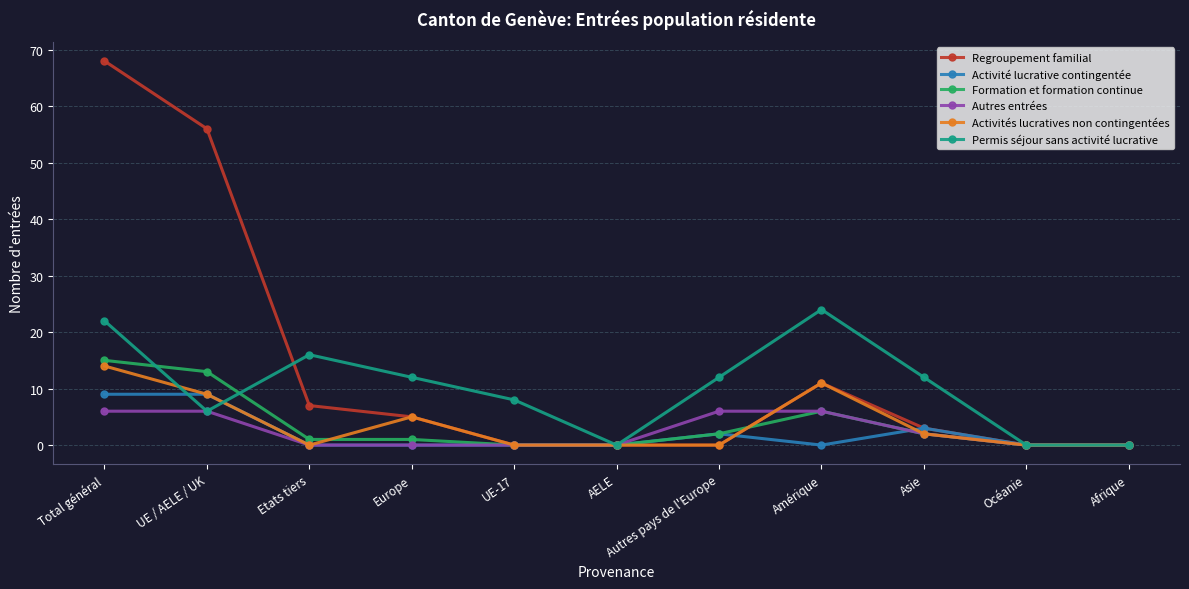

Which series changed the most between Total général and UE / AELE / UK?

Permis séjour sans activité lucrative